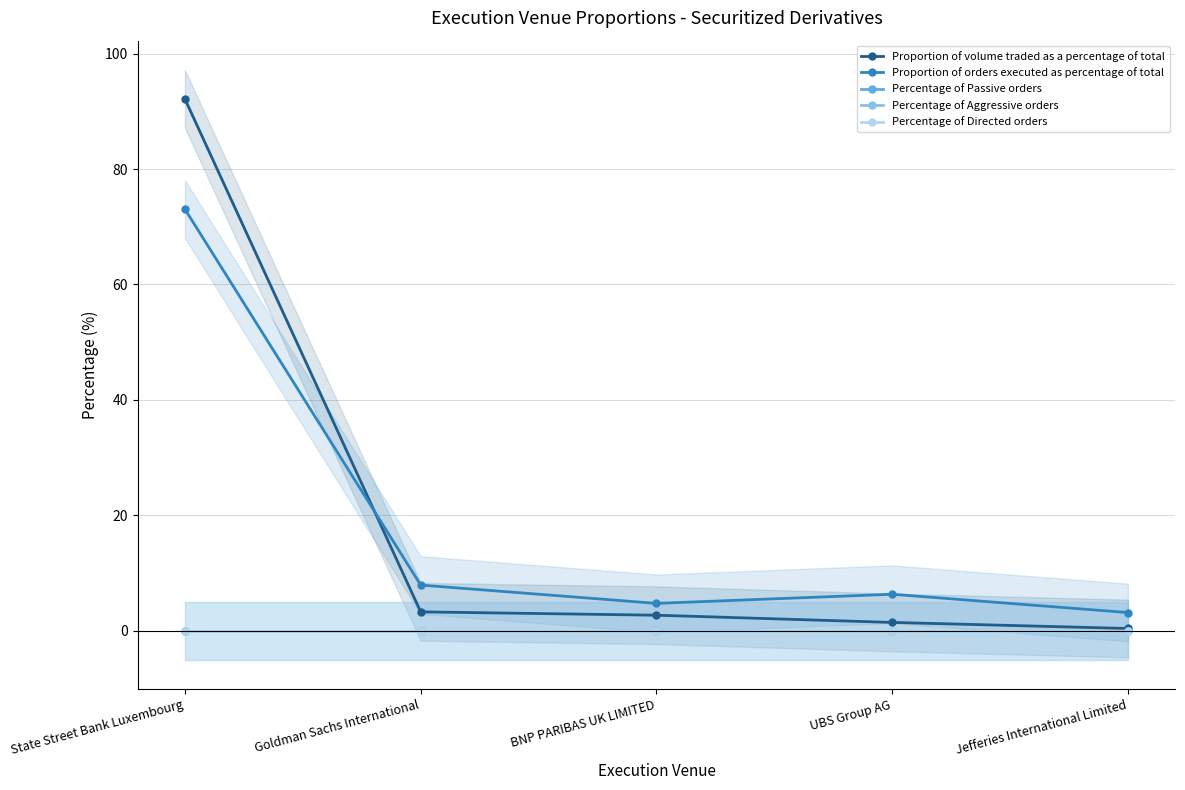

After their last crossing, which series has the higher values: Proportion of orders executed as percentage of total or Proportion of volume traded as a percentage of total?

Proportion of orders executed as percentage of total